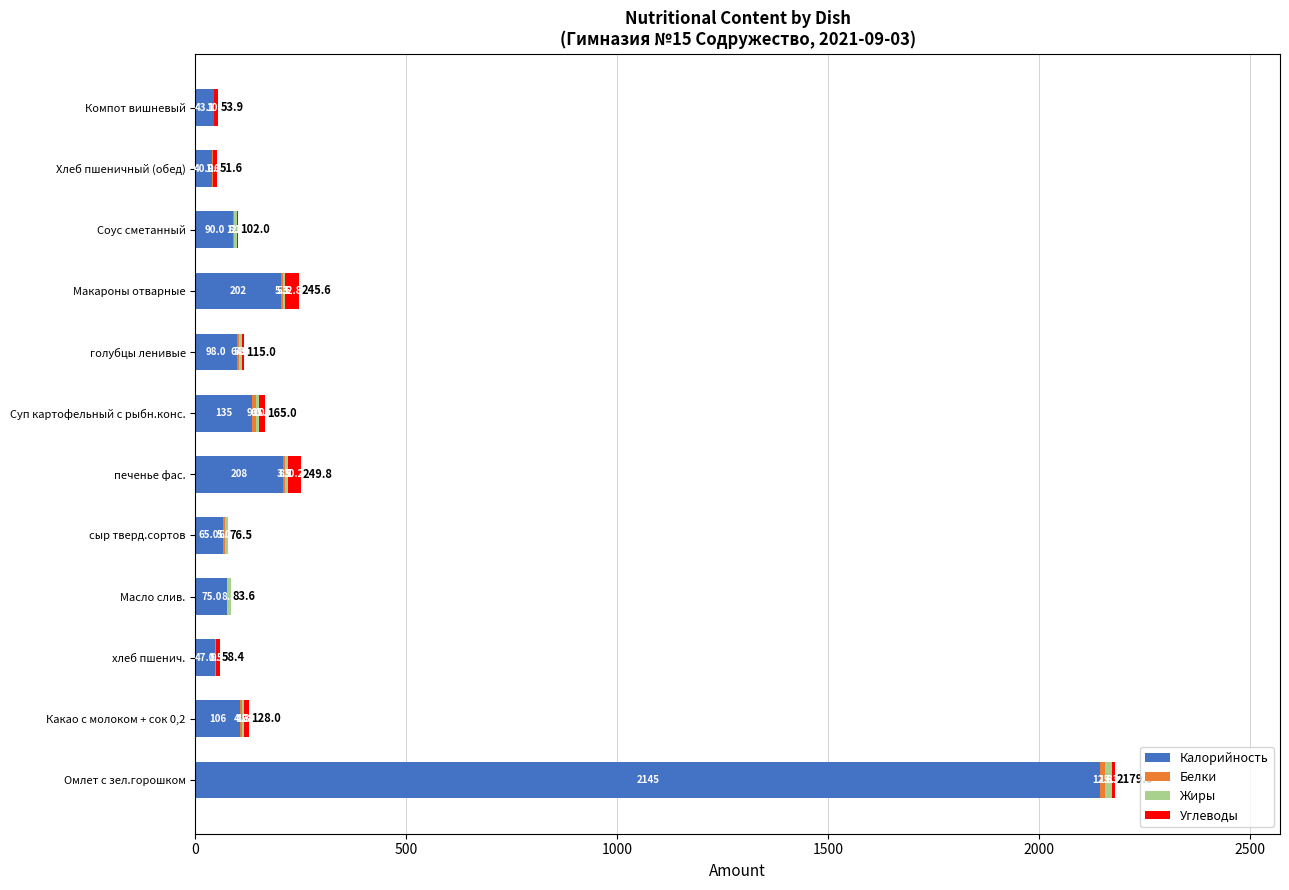

What is the maximum value for Калорийность?

2145.0